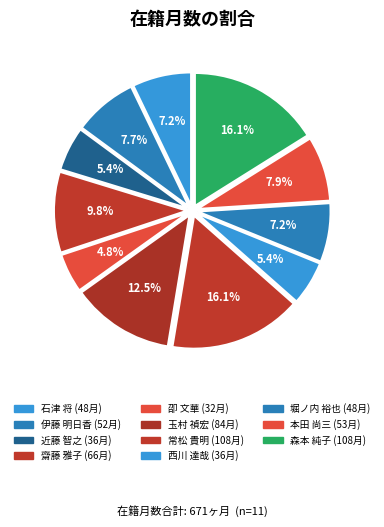

Does 森本 純子 account for over 50% of the chart?

No